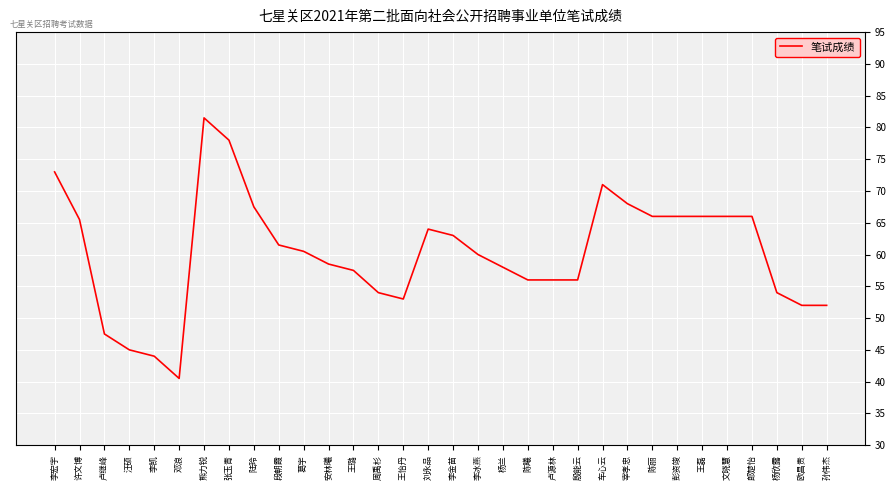

True or false: the data shows 66.0 at 彭资竣.

True